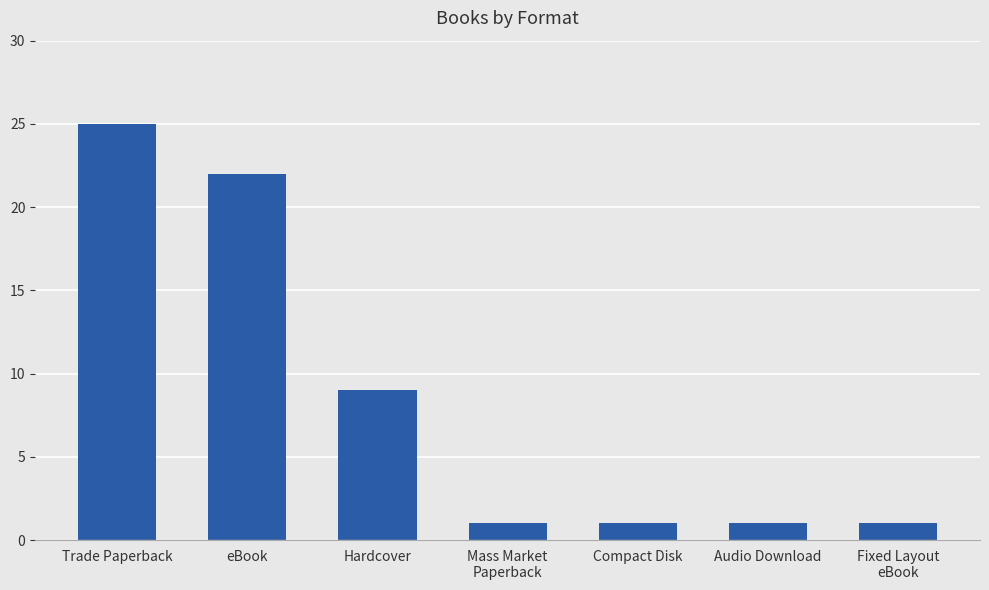

Reading right to left, list all the values displayed in this chart.

Fixed Layout
eBook=1	Audio Download=1	Compact Disk=1	Mass Market
Paperback=1	Hardcover=9	eBook=22	Trade Paperback=25